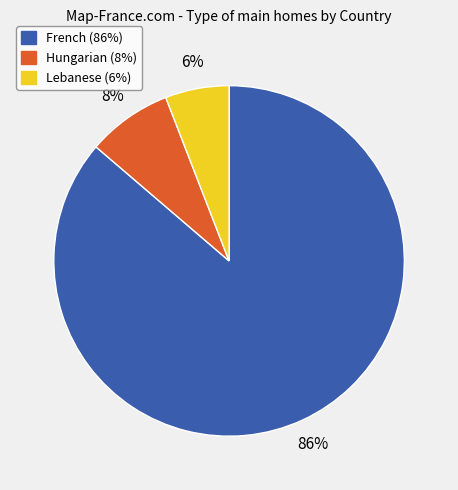

Between Hungarian and French, which is larger?

French